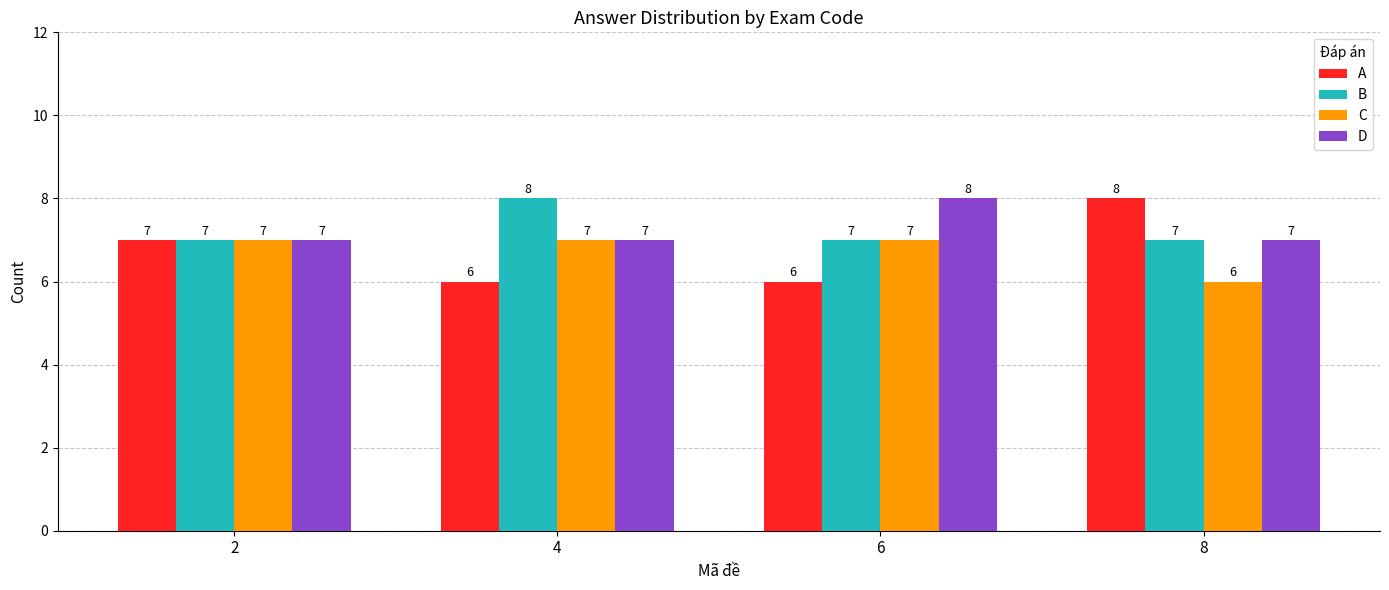

Reading right to left, list all the values displayed in this chart.

A: 8	6	6	7
B: 7	7	8	7
C: 6	7	7	7
D: 7	8	7	7